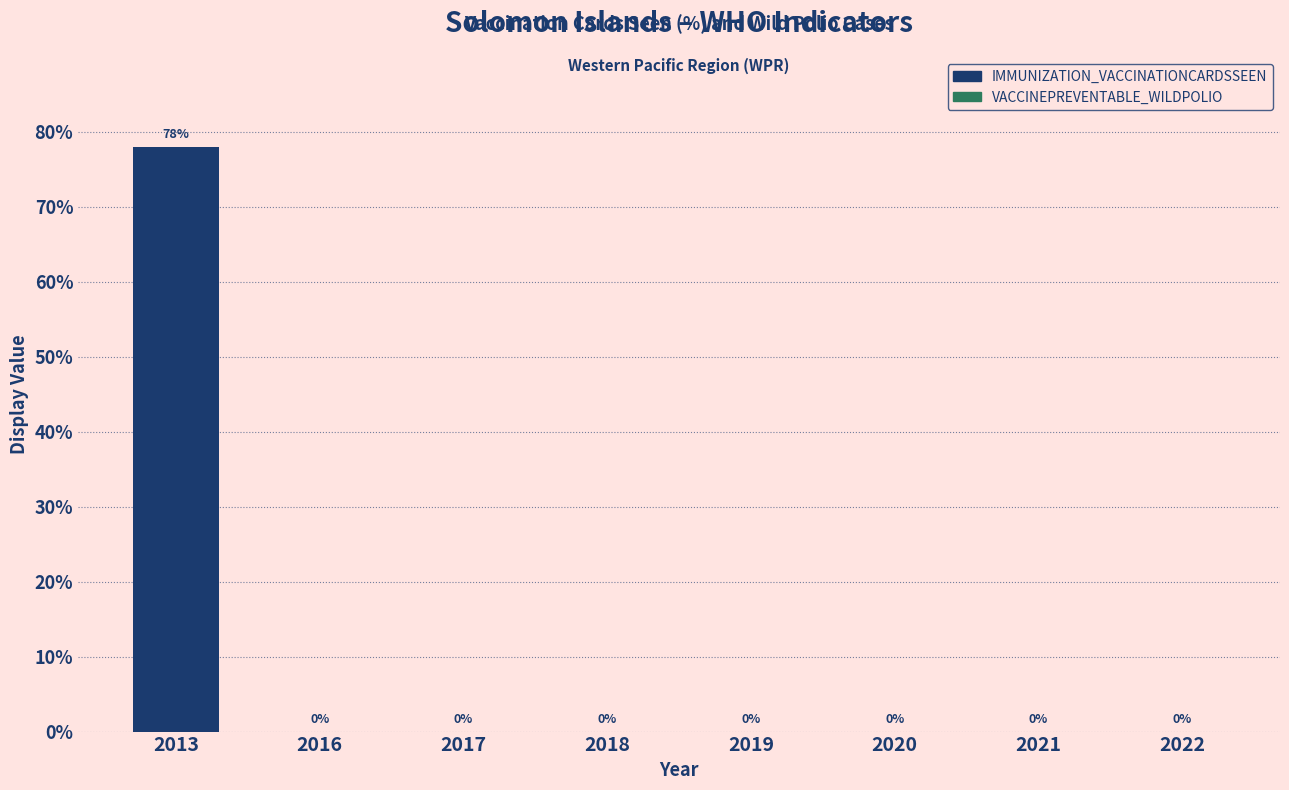

Reading right to left, transcribe all the data shown in this chart.

2022=0	2021=0	2020=0	2019=0	2018=0	2017=0	2016=0	2013=78